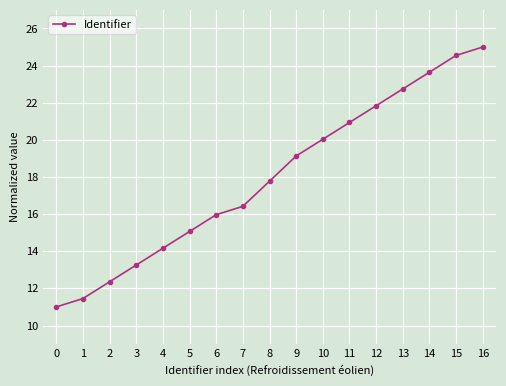

What value does the data have at 8?

17.8